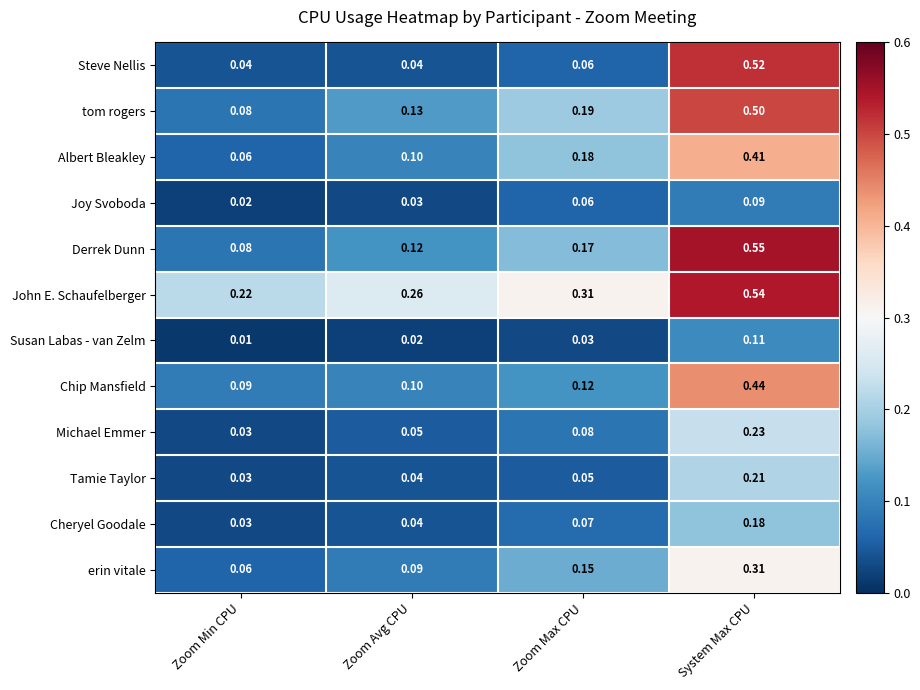

Which series has the largest range (max minus min)?

Steve Nellis